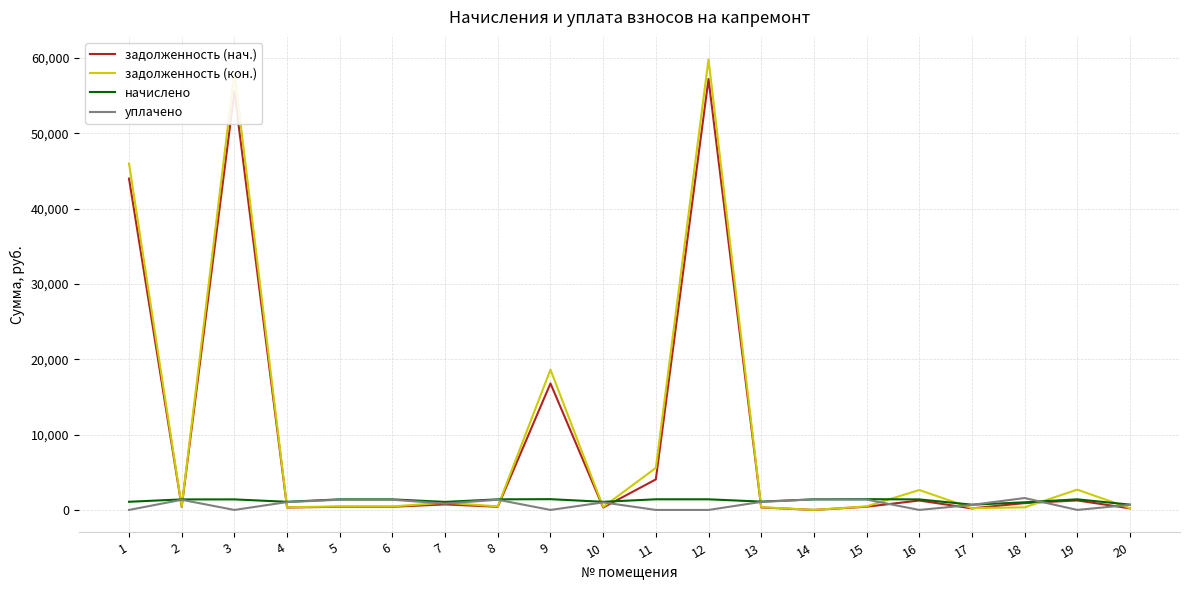

Between 3 and 4, which series saw the biggest shift?

задолженность (кон.)